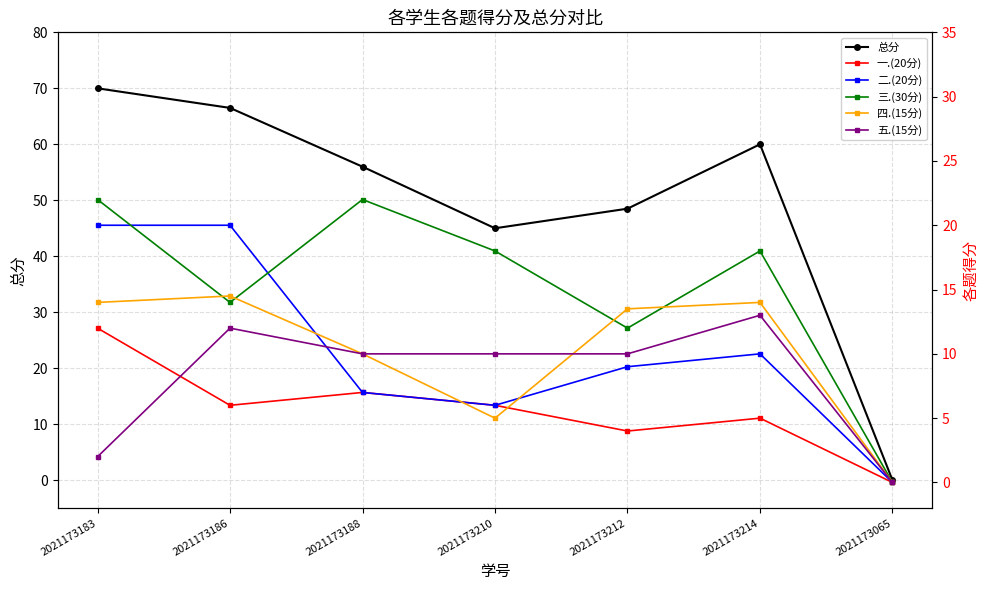

What is the label of the 4th point from the right?

2021173210